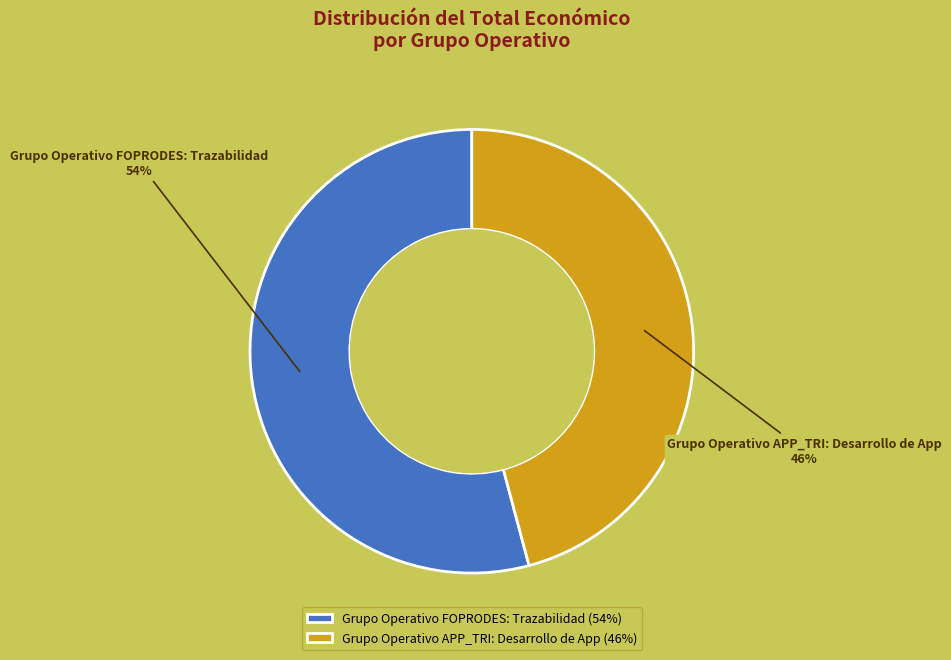

Combined, do Grupo Operativo APP_TRI: Desarrollo de App and Grupo Operativo FOPRODES: Trazabilidad account for over 50%?

Yes